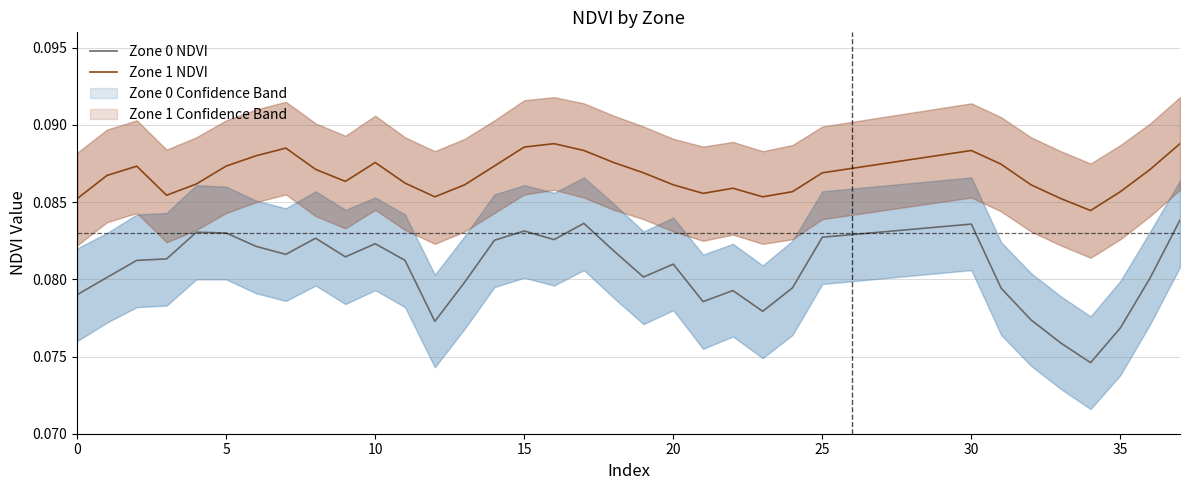

Reading left to right, what are all the values shown in this chart?

Zone 0 NDVI: 0.1	0.1	0.1	0.1	0.1	0.1	0.1	0.1	0.1	0.1	0.1	0.1	0.1	0.1	0.1	0.1	0.1	0.1	0.1	0.1	0.1	0.1	0.1	0.1	0.1	0.1	0.1	0.1	0.1	0.1	0.1	0.1	0.1	0.1
Zone 1 NDVI: 0.1	0.1	0.1	0.1	0.1	0.1	0.1	0.1	0.1	0.1	0.1	0.1	0.1	0.1	0.1	0.1	0.1	0.1	0.1	0.1	0.1	0.1	0.1	0.1	0.1	0.1	0.1	0.1	0.1	0.1	0.1	0.1	0.1	0.1